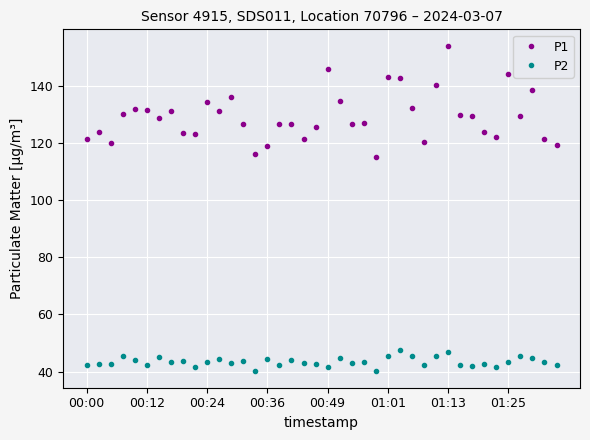

What are all the series names shown in the legend?

P1, P2